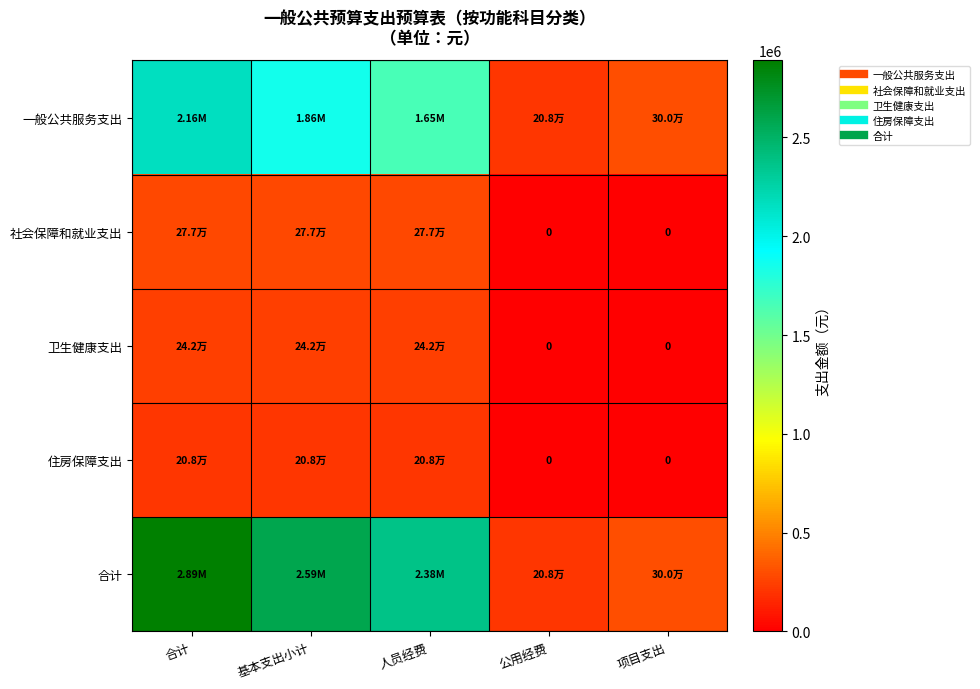

At which category does the chart reach its minimum across all series?

公用经费